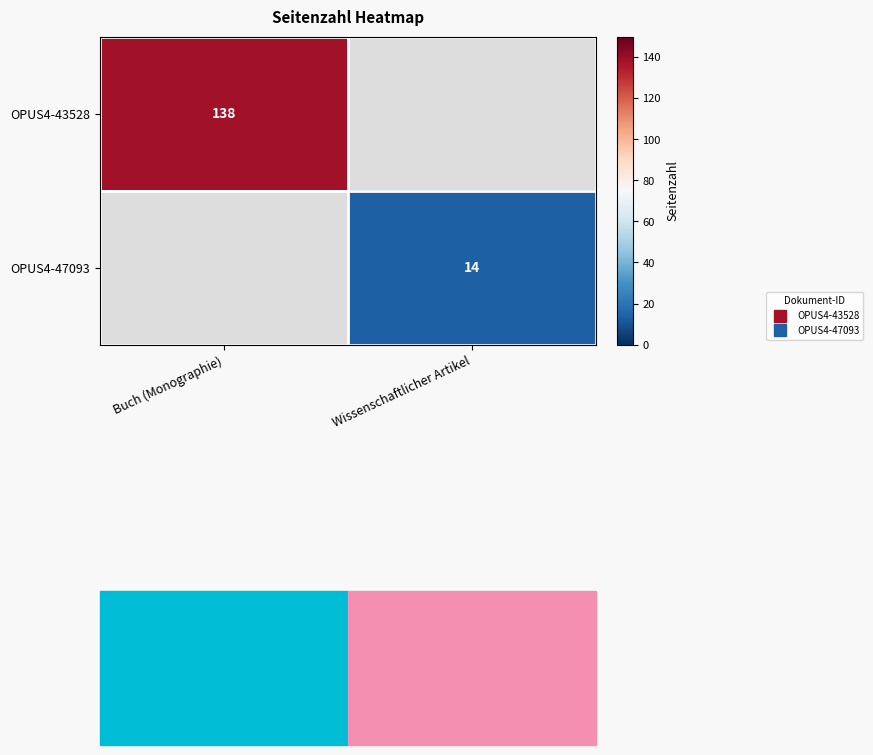

Is the value of OPUS4-47093 at Buch (Monographie) greater than the value of OPUS4-43528 at Wissenschaftlicher Artikel?

No